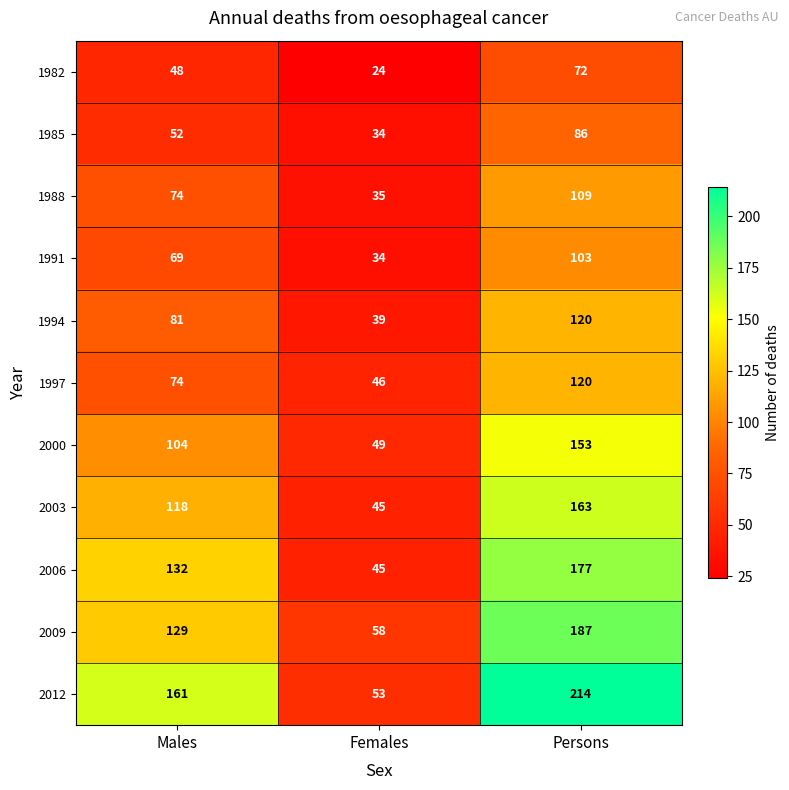

Which series has the largest total across all categories?

2012